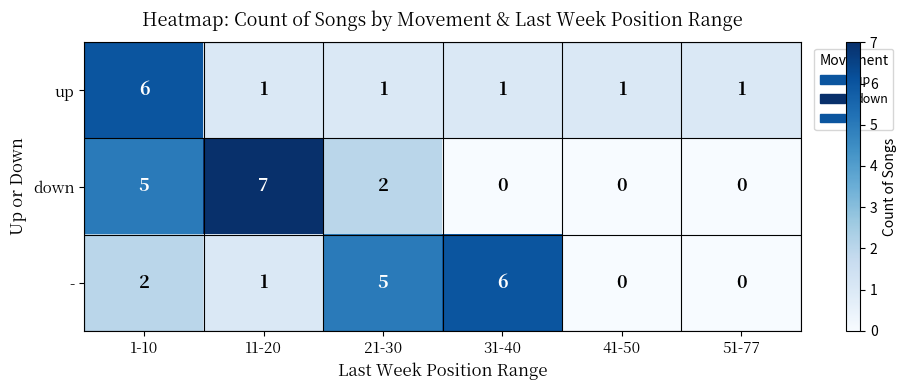

True or false: up has a value of 1 at 11-20.

True